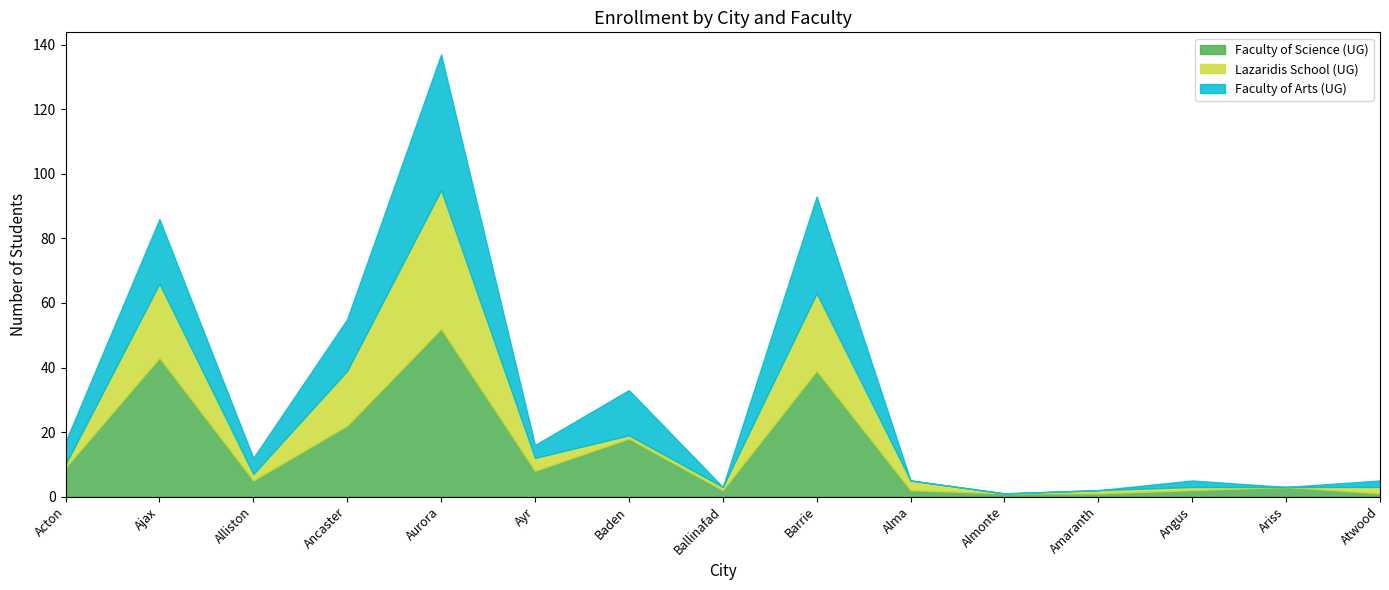

What is the sum of the Faculty of Science (UG) values at Aurora and Atwood?

53